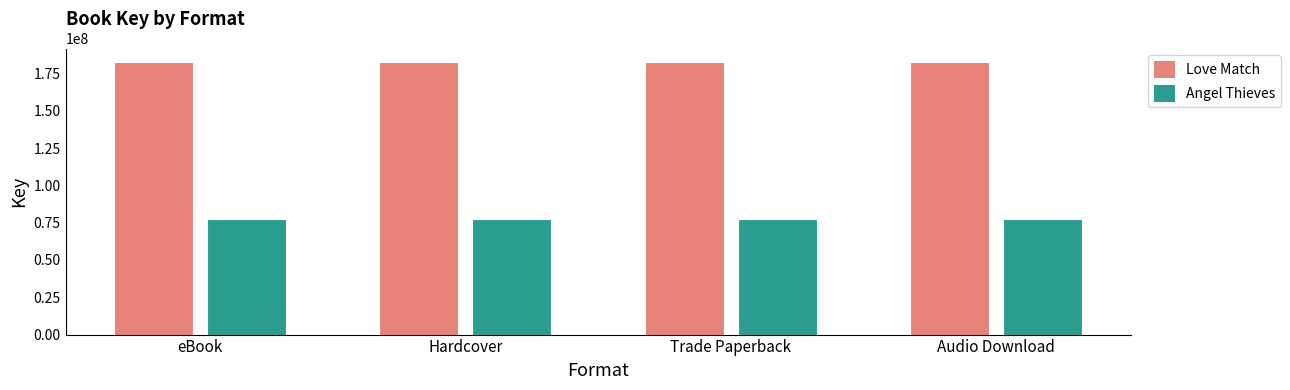

Is it true that Angel Thieves equals 77691886 at Trade Paperback?

True